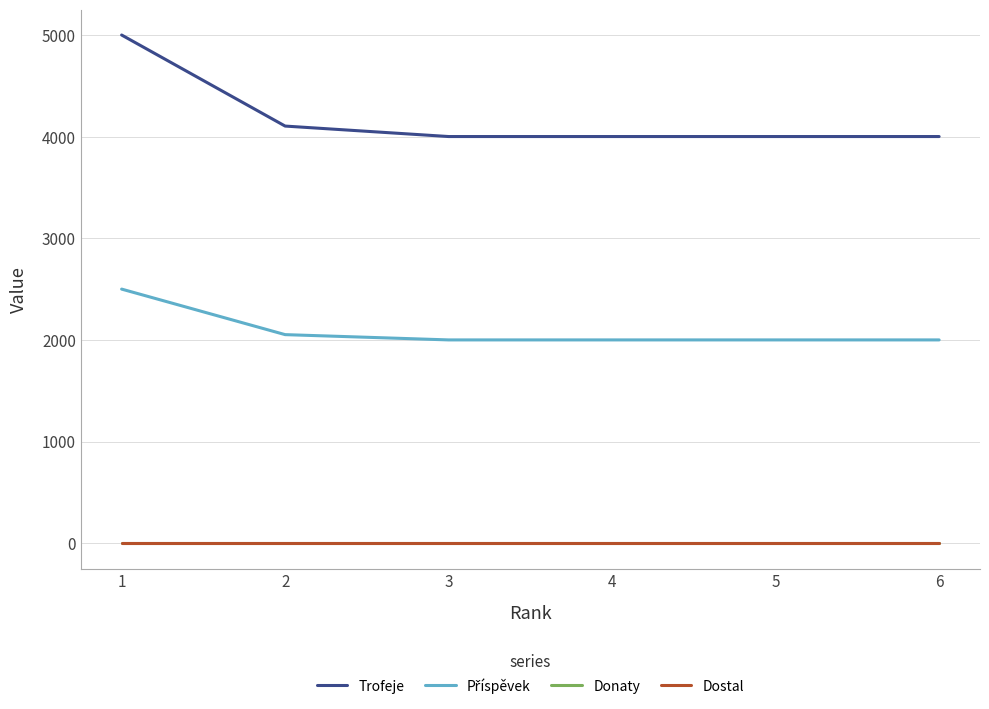

How many lines are shown in the chart?

4